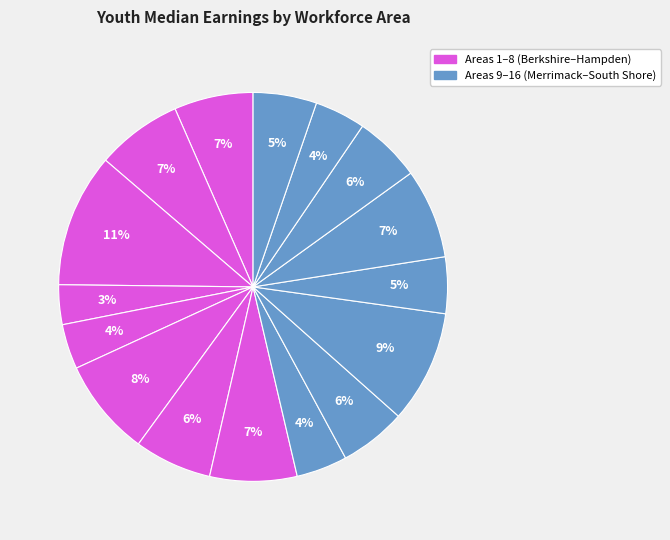

Rank the categories by value from highest to lowest.

Bristol, Merrimack Valley, Central Mass, Metro South/West, Greater Lowell, Boston, Berkshire, Franklin/Hampshire, Hampden, North Central Mass, South Shore, Metro North, Greater New Bedford, North Shore, Cape Cod & Islands, Brockton